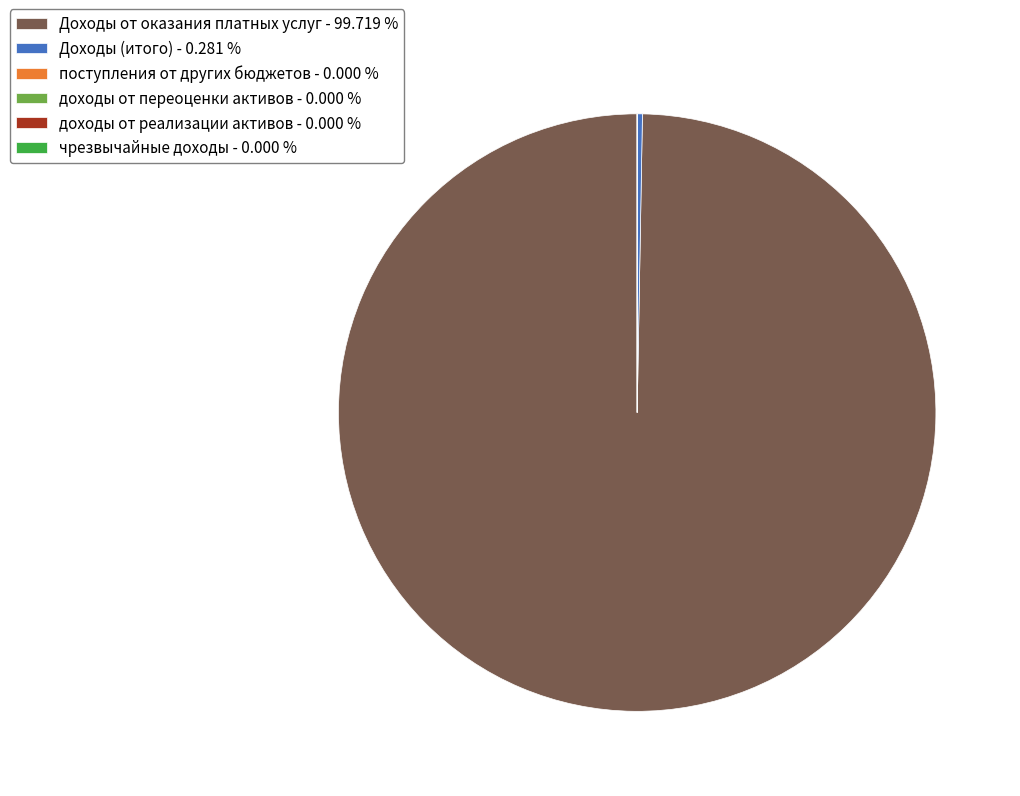

Which slice is the largest?

Доходы от оказания платных услуг - 99.719 %